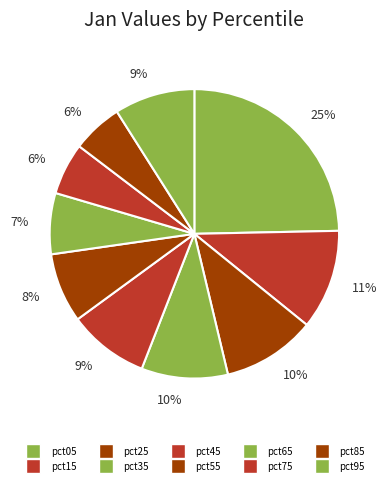

Count the number of slices in the pie.

10